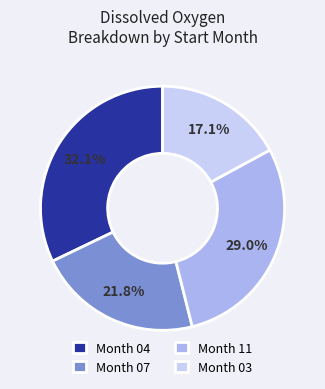

Does any single category account for the majority?

No